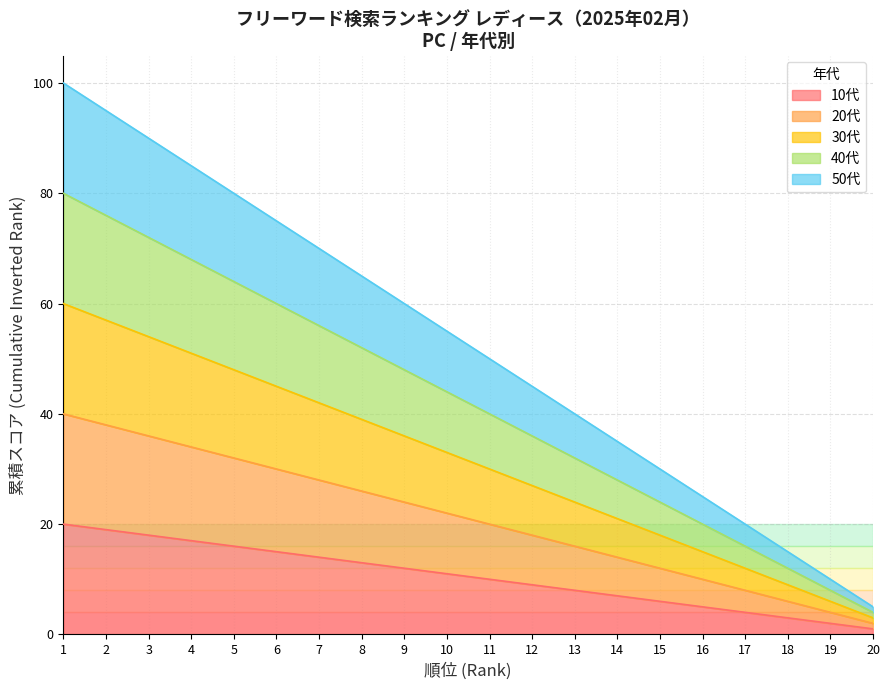

What value does the 10代 series have at 10?

11